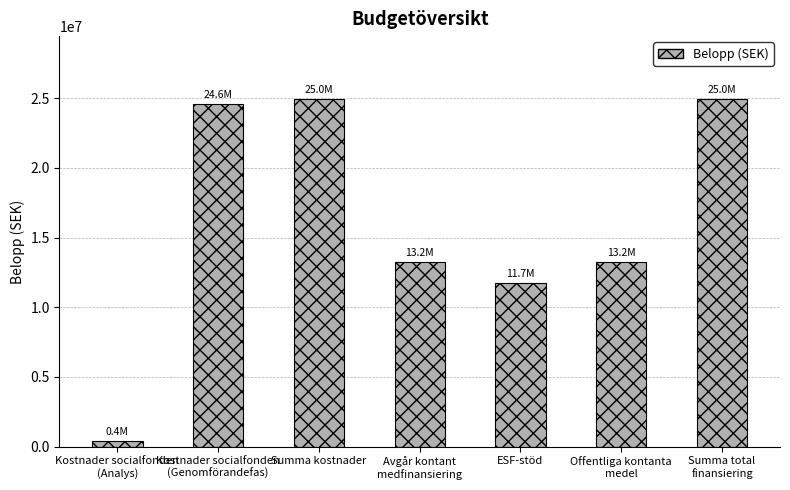

What is the sum of all values?

113069733.3